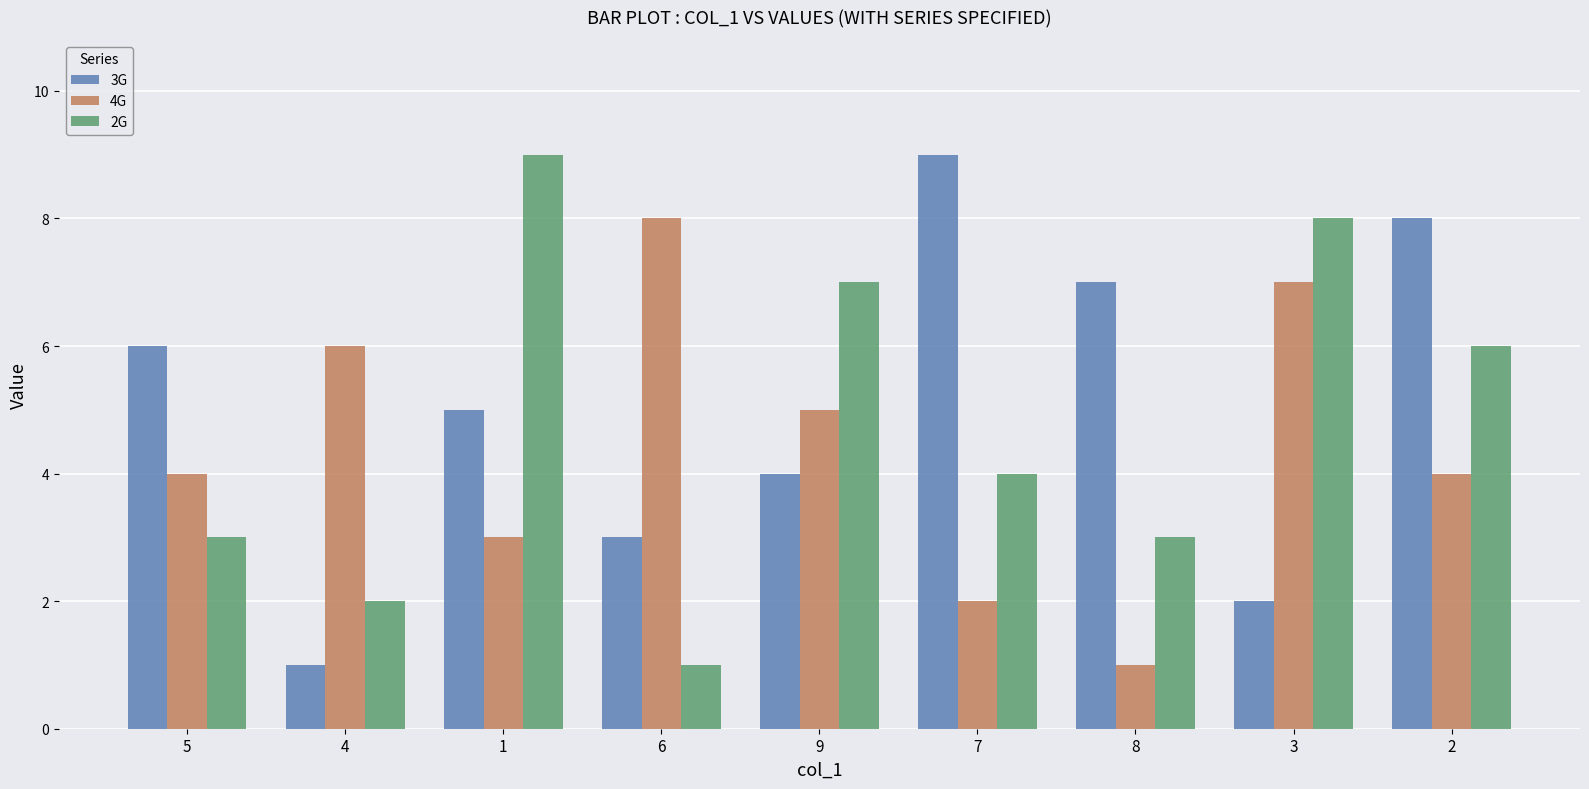

Between 1 and 8, which series saw the biggest shift?

2G